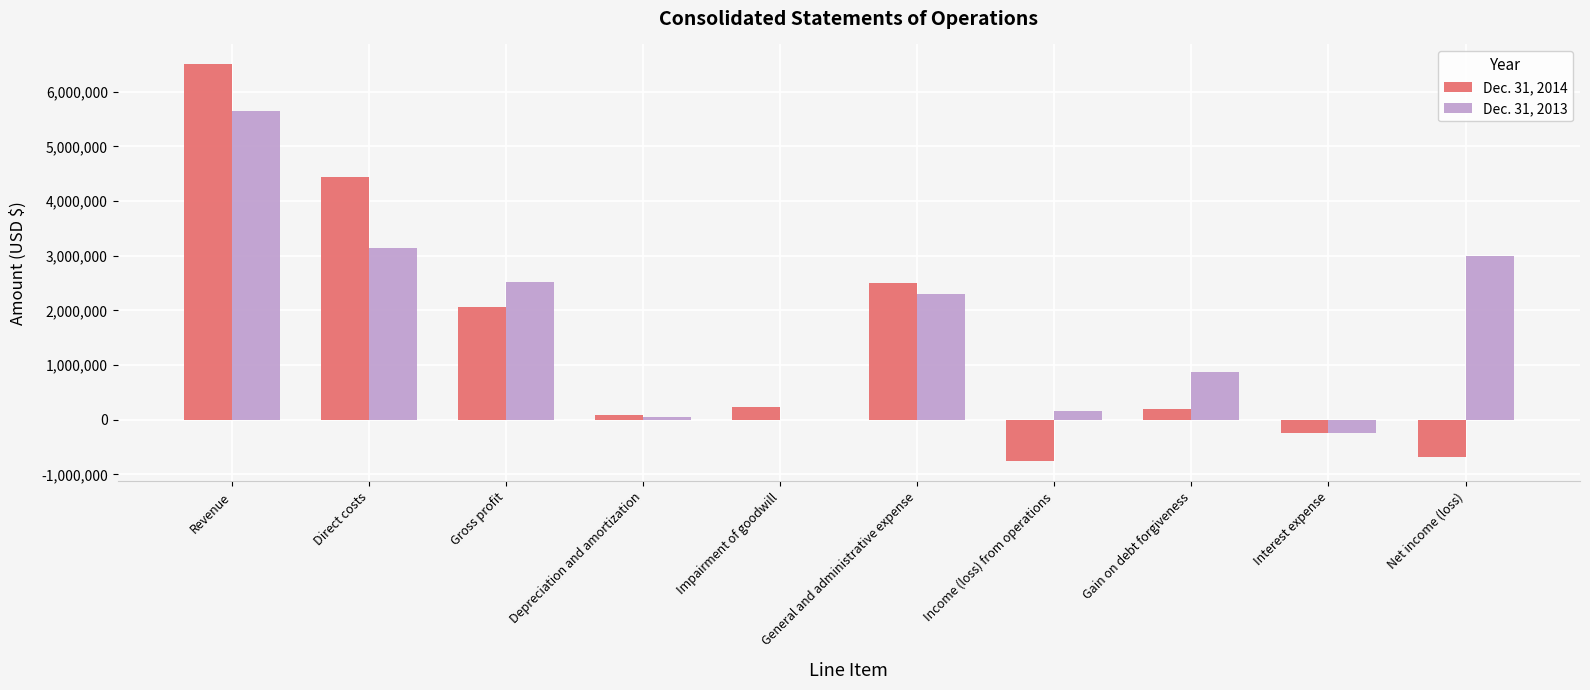

Is it true that Dec. 31, 2014 equals 1619313 at Direct costs?

False